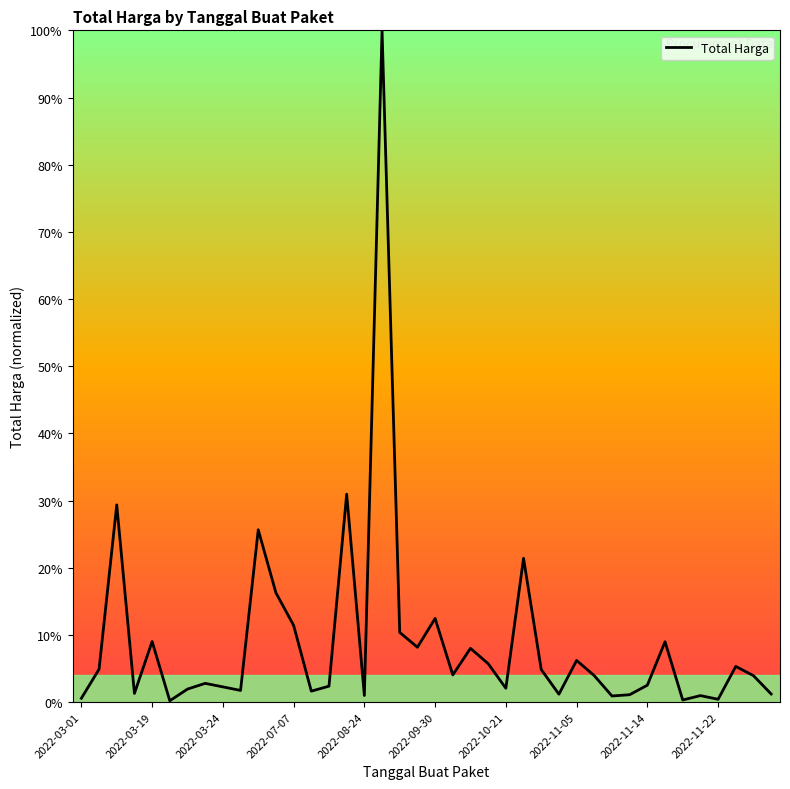

What is the maximum value shown in the chart?

100.0